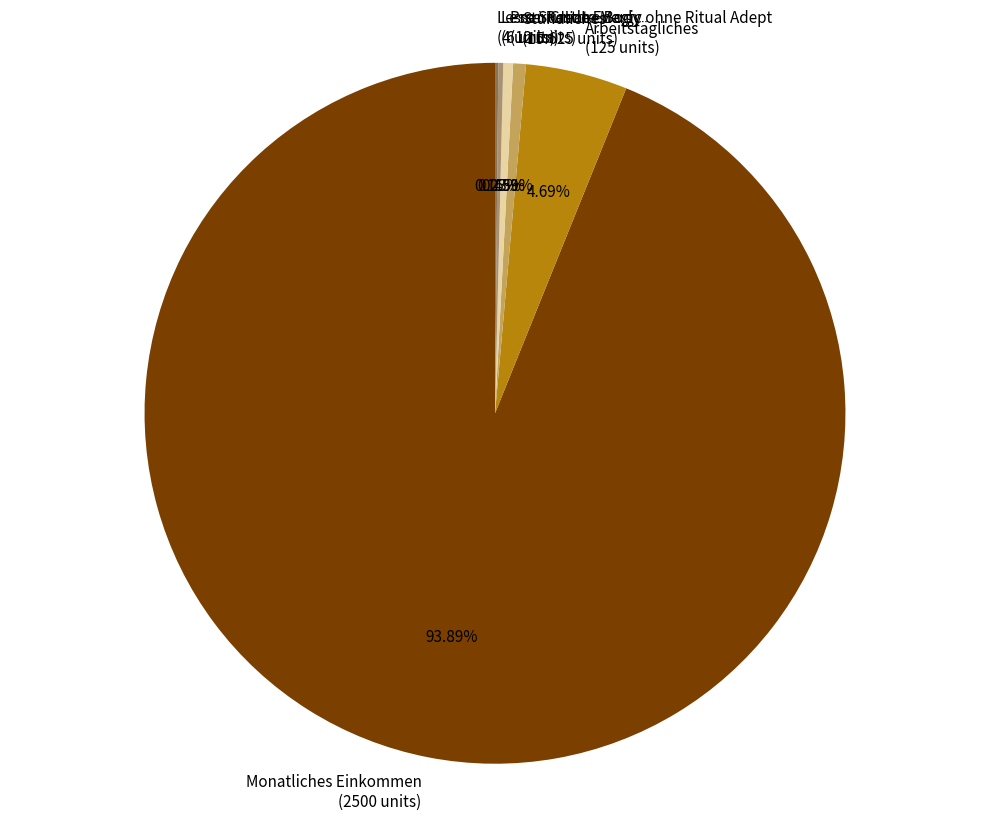

Is there any slice that represents more than half of the pie?

Yes